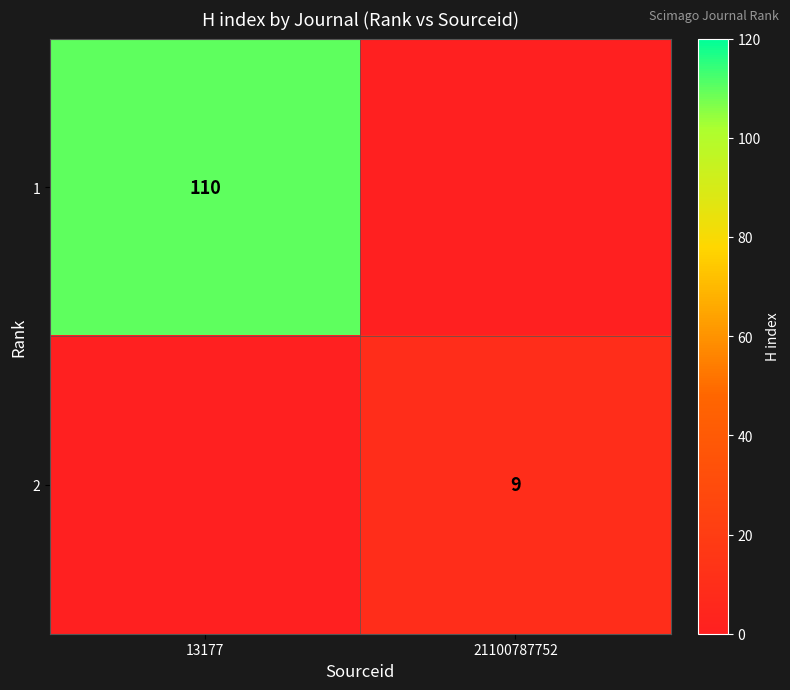

The 1 series shows 181 at 13177. True or false?

False